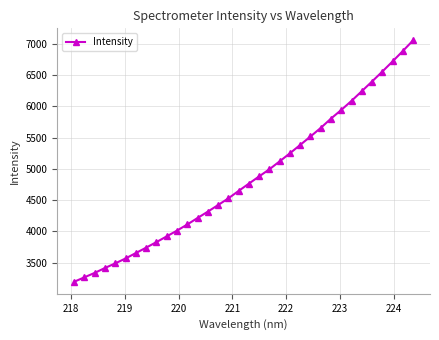

Is this an area chart (filled region under the line)?

No